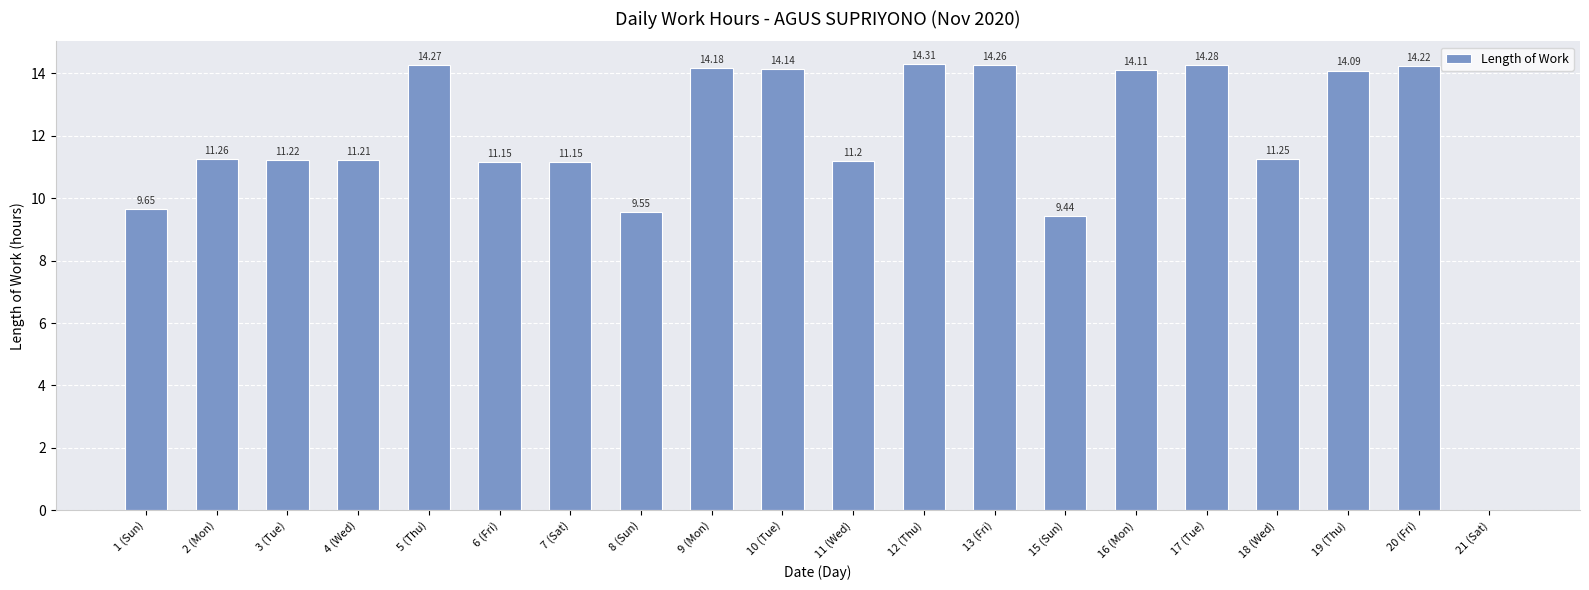

Which has a higher value, 11 (Wed) or 9 (Mon)?

9 (Mon)